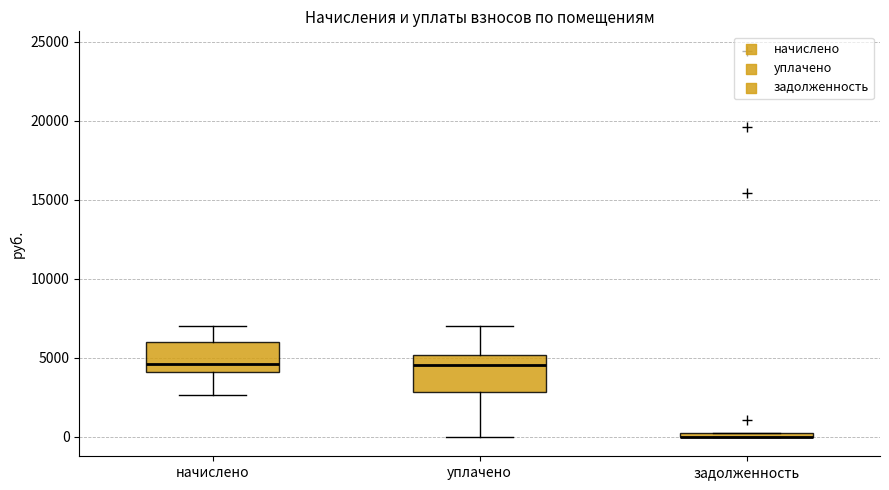

Where does the lower whisker of the box for уплачено end on the y-axis? The values are not printed on the chart, so give them approximately, as read against the axis.

0